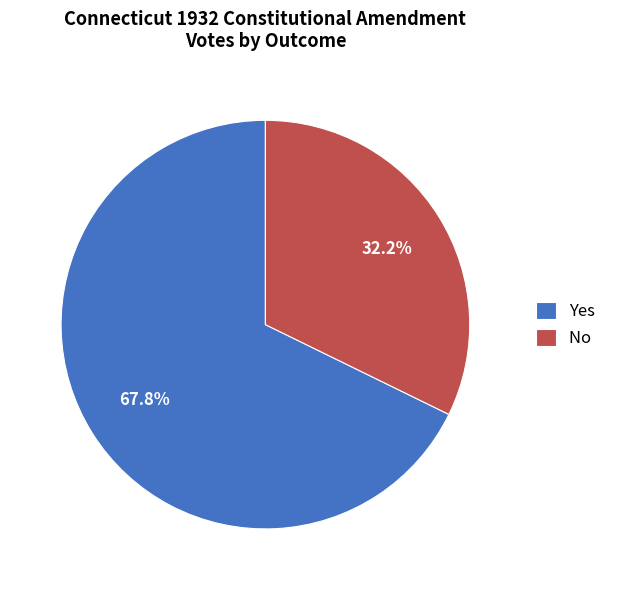

How much of the chart is everything except No?

67.8%